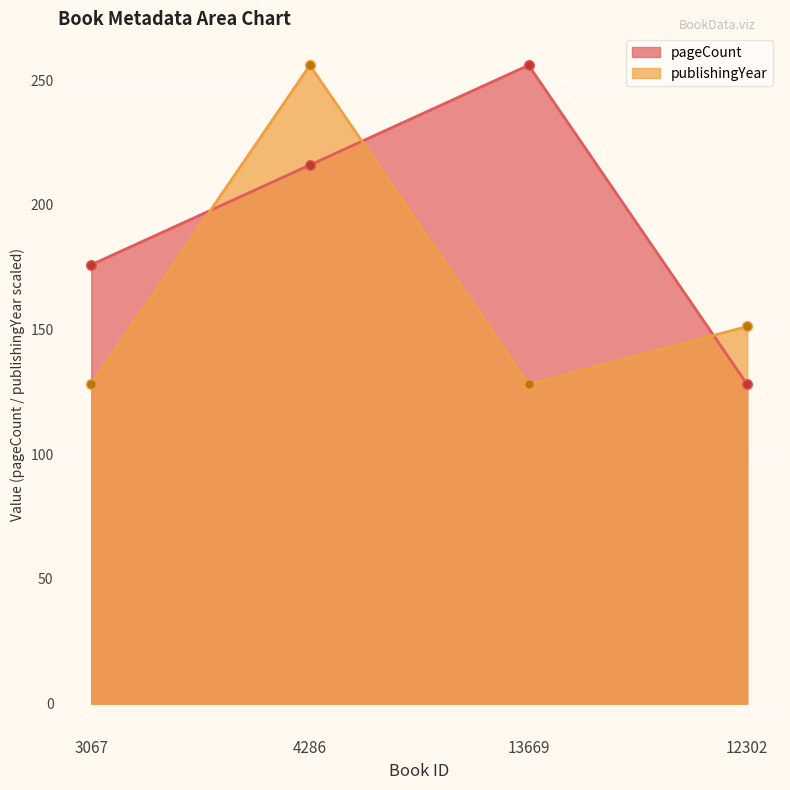

List the series in order of their peak value, highest first.

pageCount, publishingYear